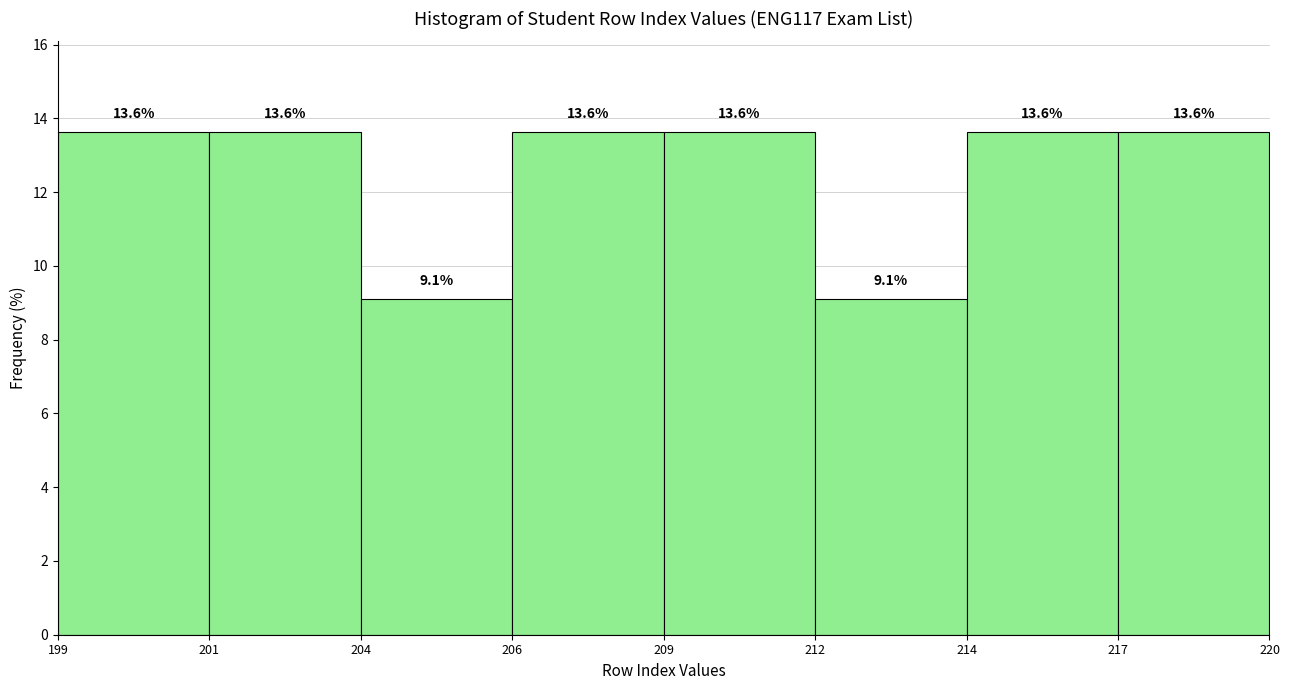

Reading left to right, transcribe all the data shown in this chart.

13.6	13.6	9.1	13.6	13.6	9.1	13.6	13.6